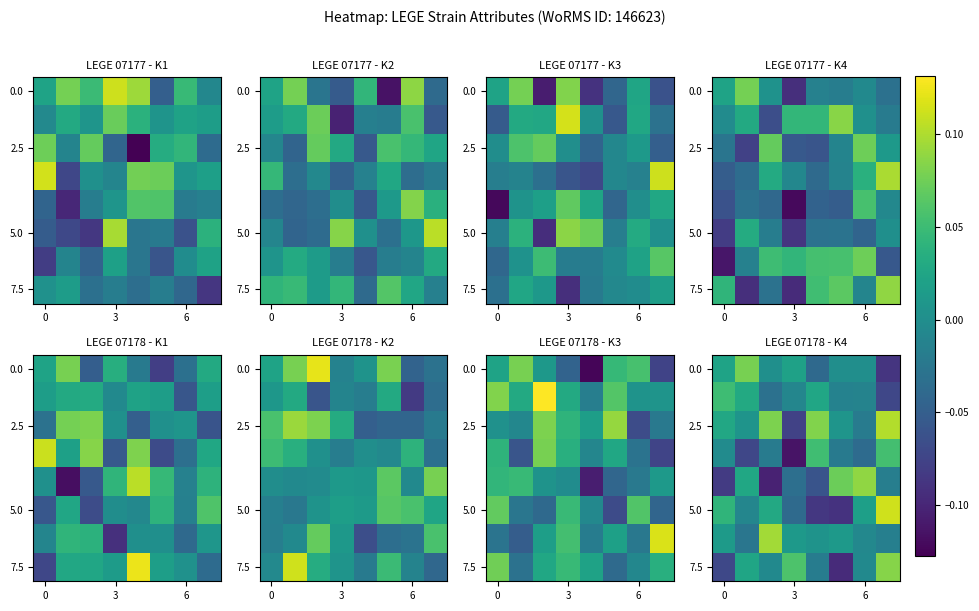

Count the number of categories in the chart.

8